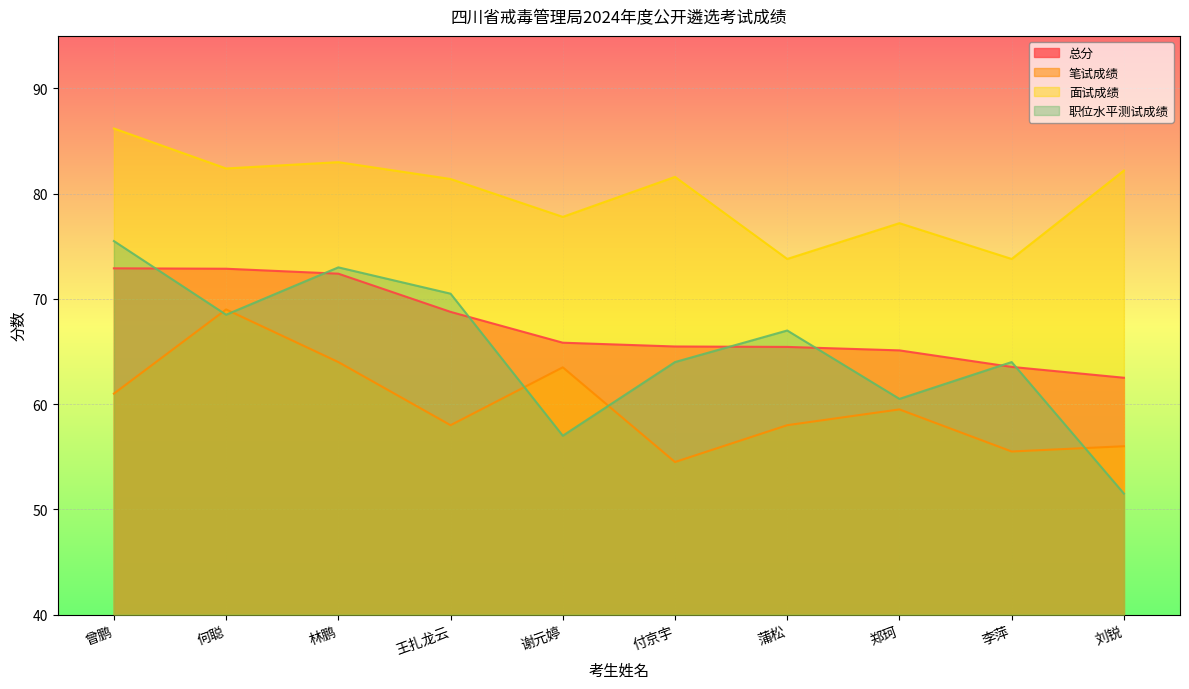

Which series has the largest range (max minus min)?

职位水平测试成绩